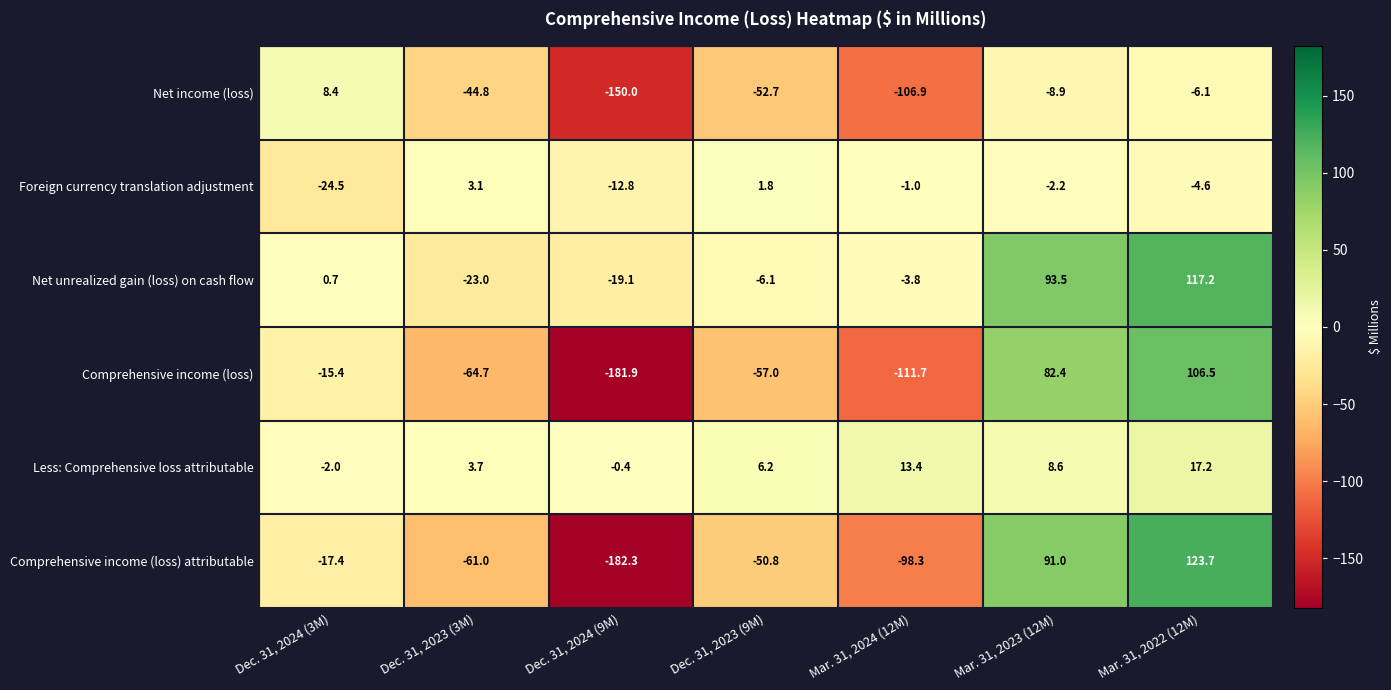

At which label is Less: Comprehensive loss attributable closest to 7?

Dec. 31, 2023 (9M)